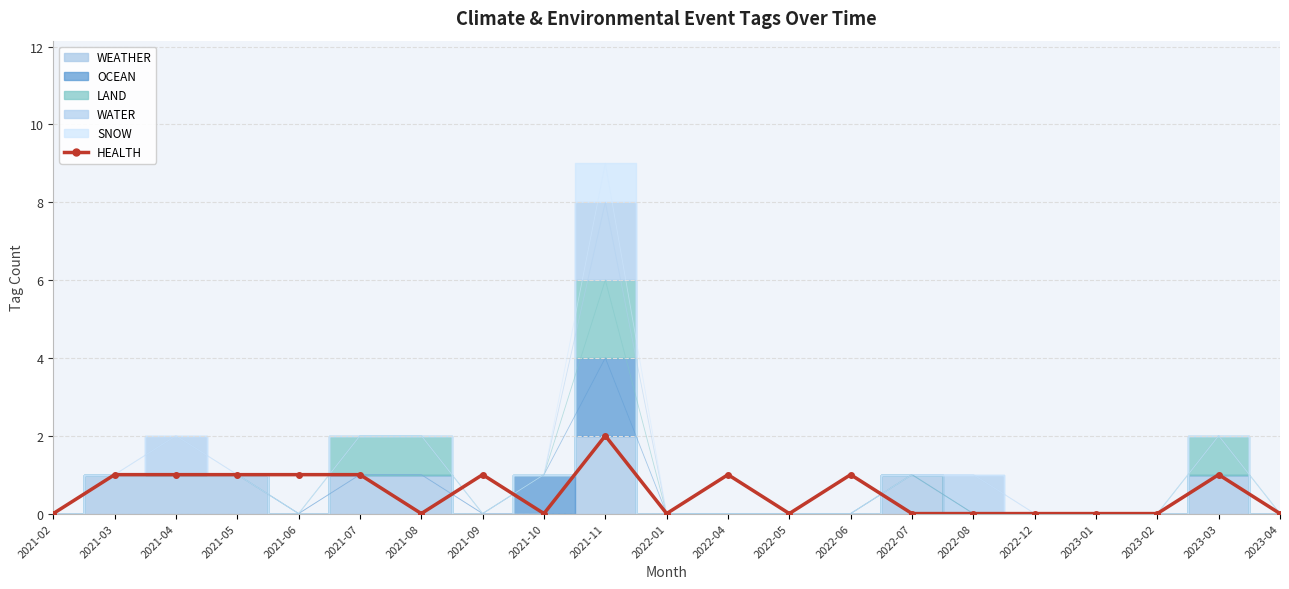

Which category has the lowest value across all series?

2021-02